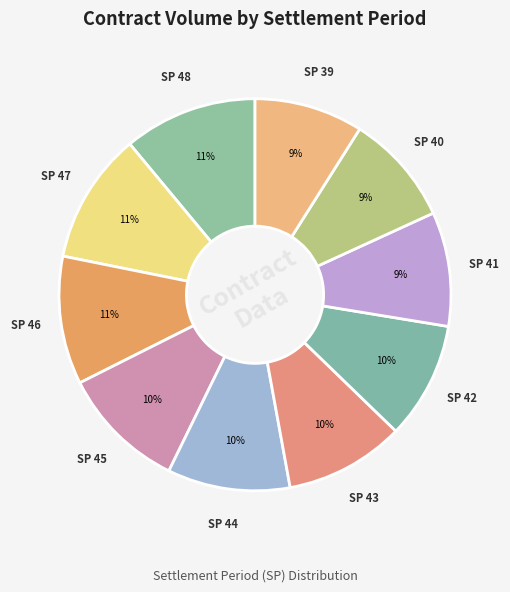

True or false: SP 48 accounts for 20% of the total.

False